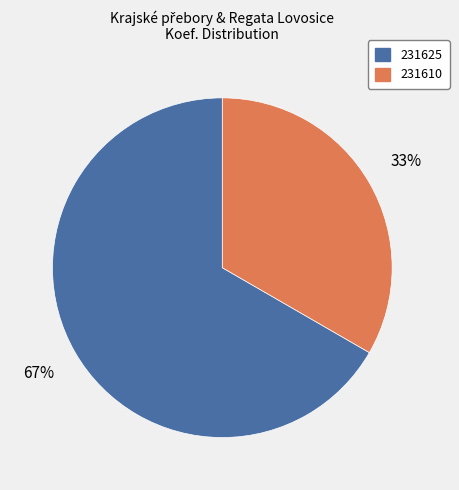

To the nearest percent, what percentage of the pie is 231625?

67%